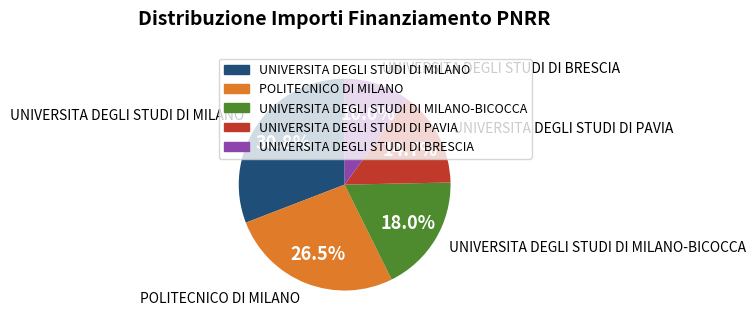

Does any single category account for the majority?

No